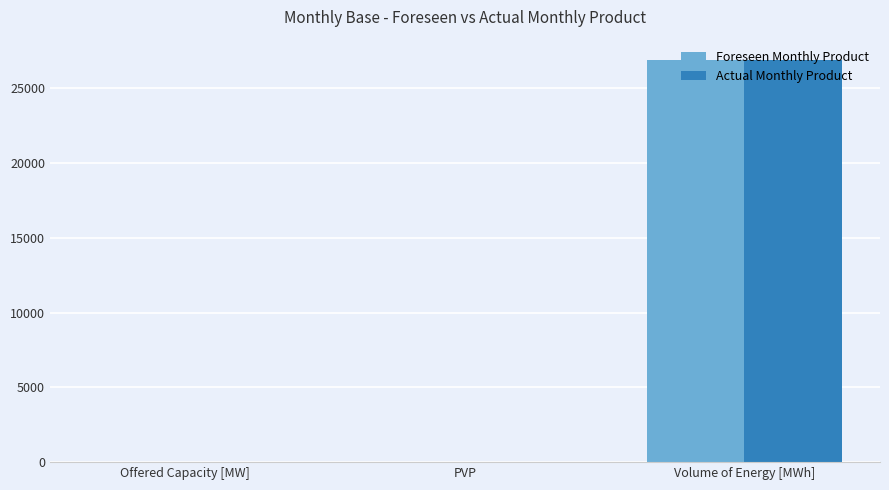

What is the sum of all Actual Monthly Product values?

26961